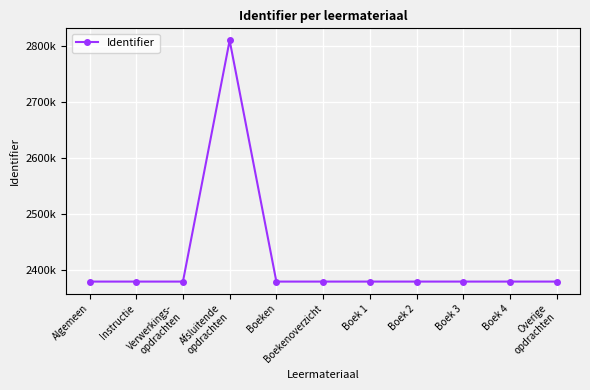

Does the chart have visible grid lines?

Yes